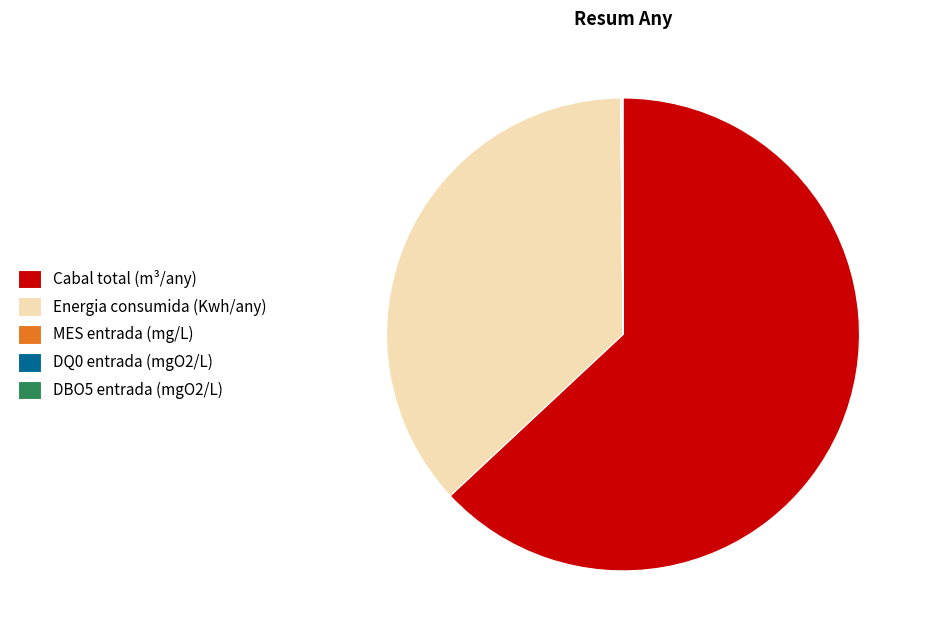

Does any single category account for the majority?

Yes